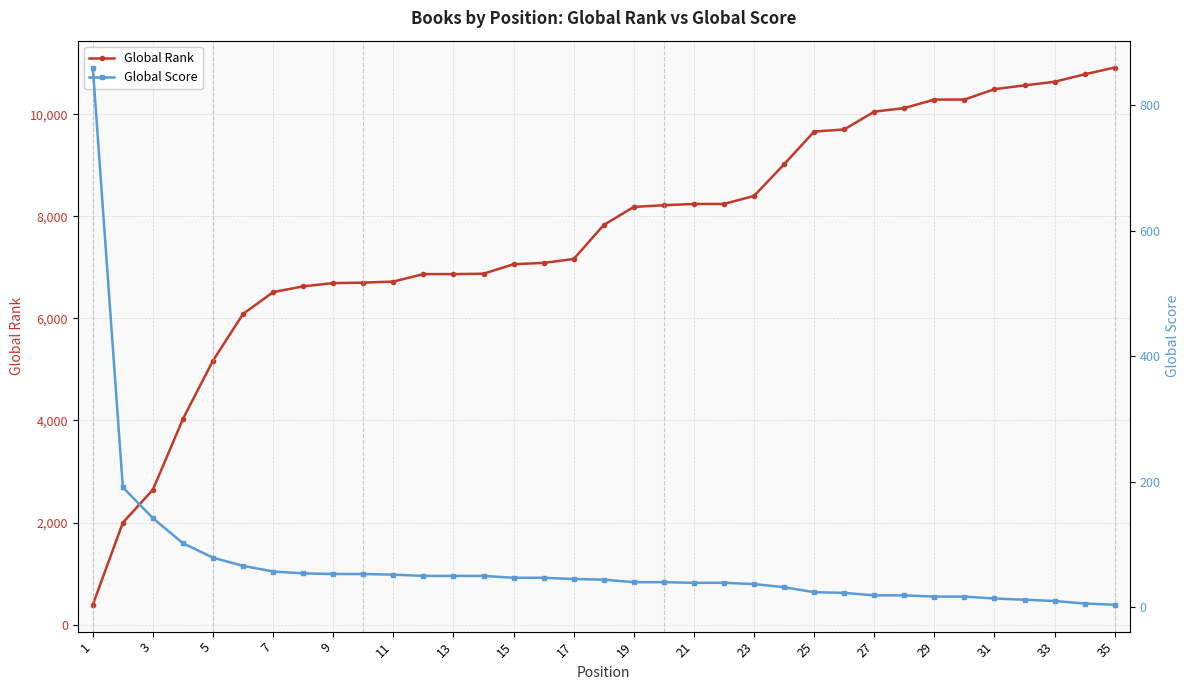

True or false: Global Rank and Global Score intersect in this chart.

True